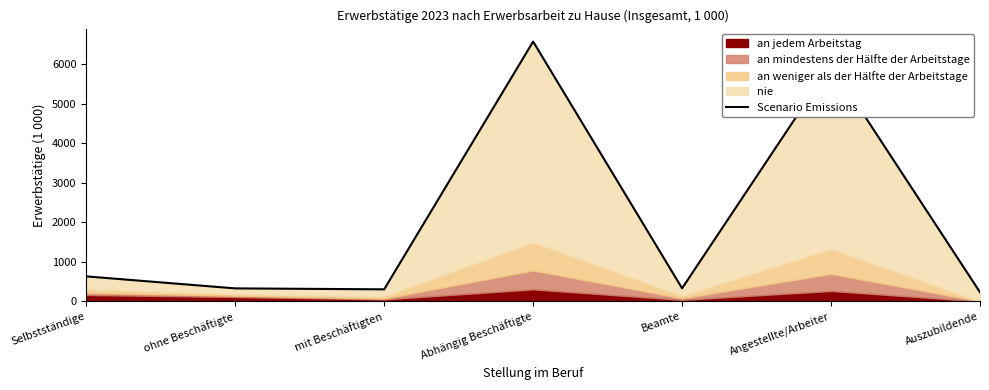

At which category does the data reach its first local valley?

mit Beschäftigten